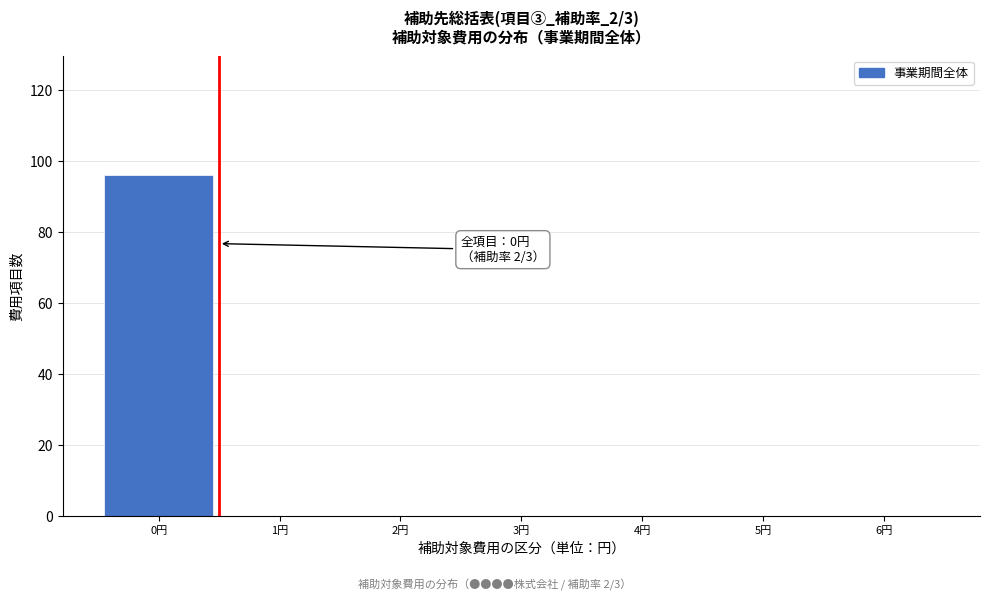

Reading right to left, list all the values displayed in this chart.

6円=0	5円=0	4円=0	3円=0	2円=0	1円=0	0円=96